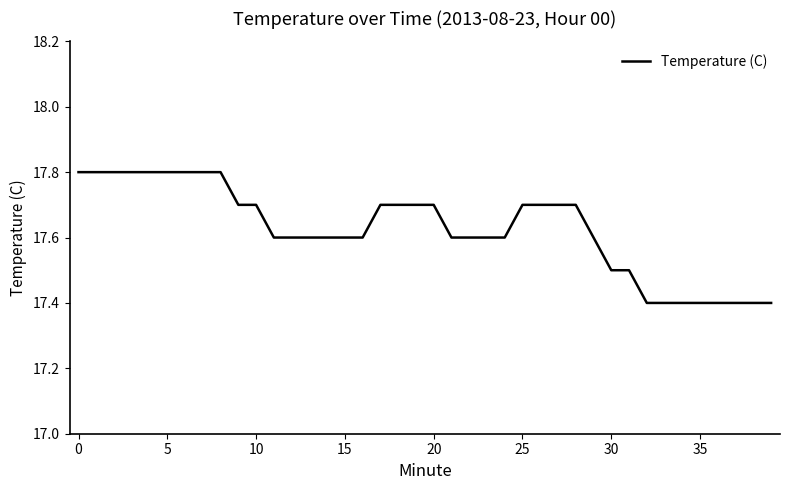

What is the difference between the maximum and minimum values?

0.4